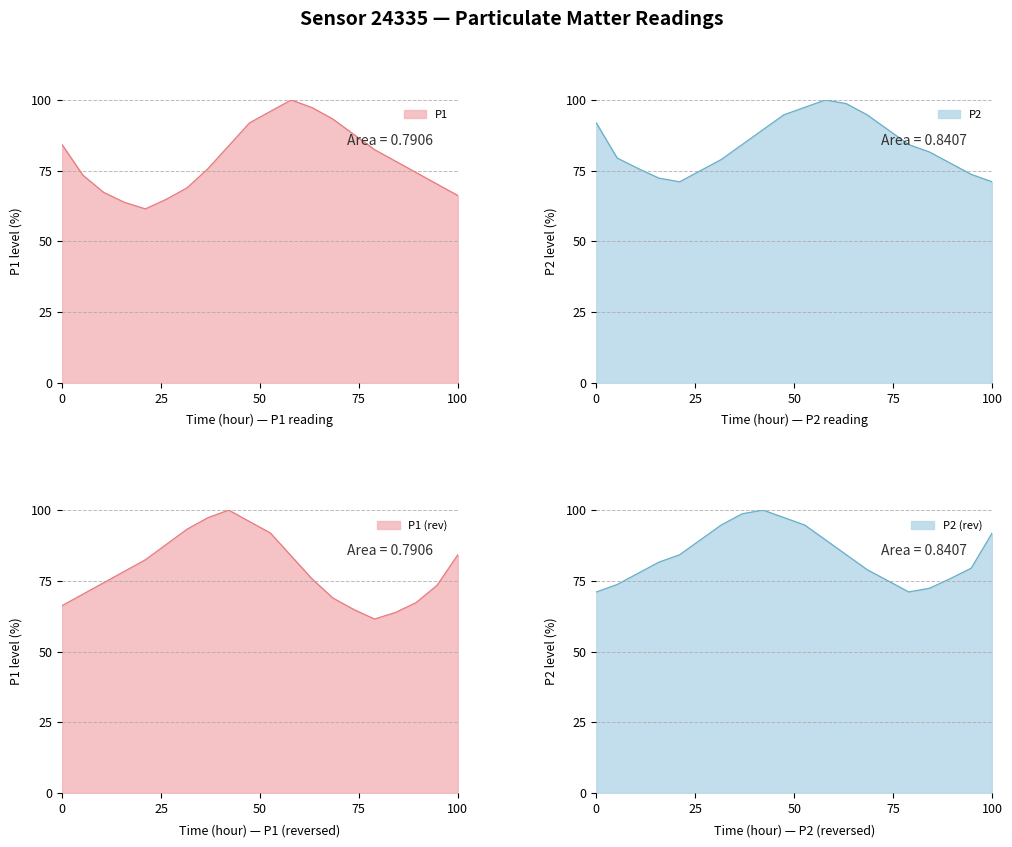

True or false: P1 has more than 0 interior local peaks.

True